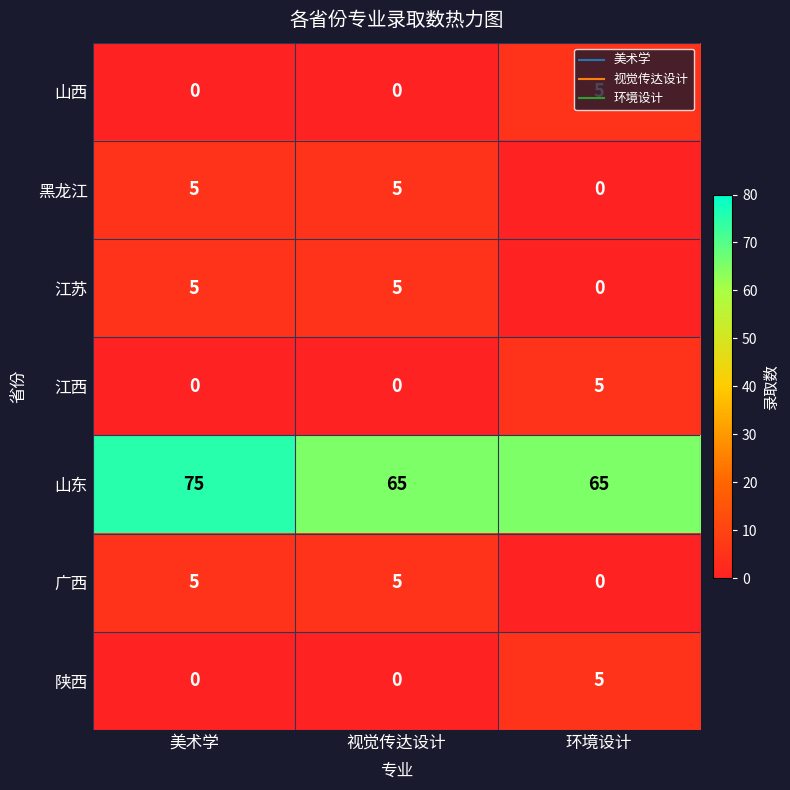

The value of 山西 at 美术学 is 0. True or false?

True